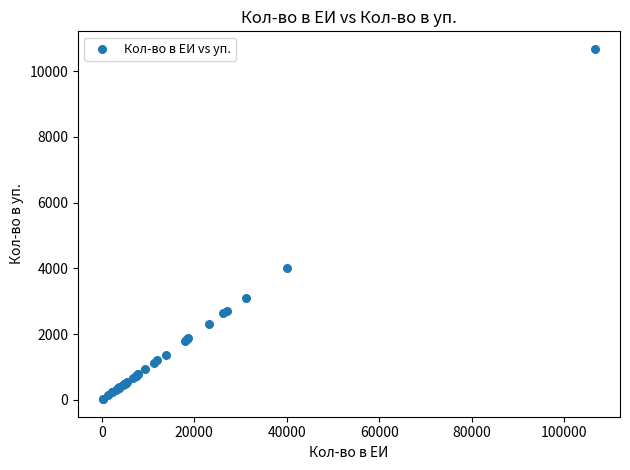

What Y value in the scatter plot is closest to 5348?

3999